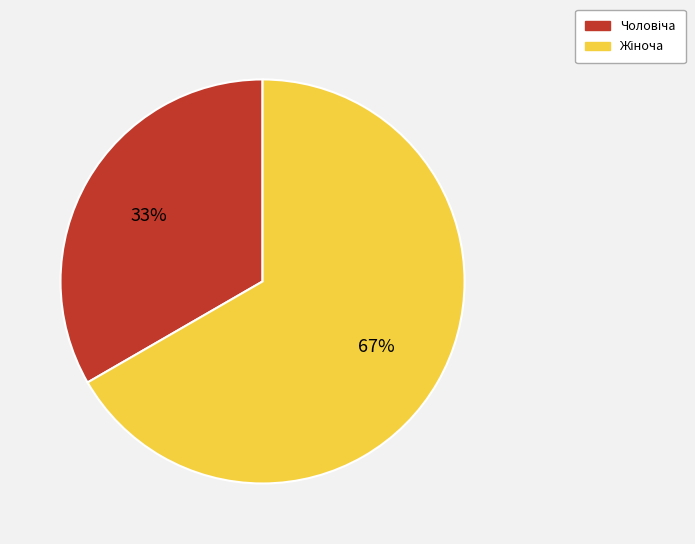

Is there any slice that represents more than half of the pie?

Yes